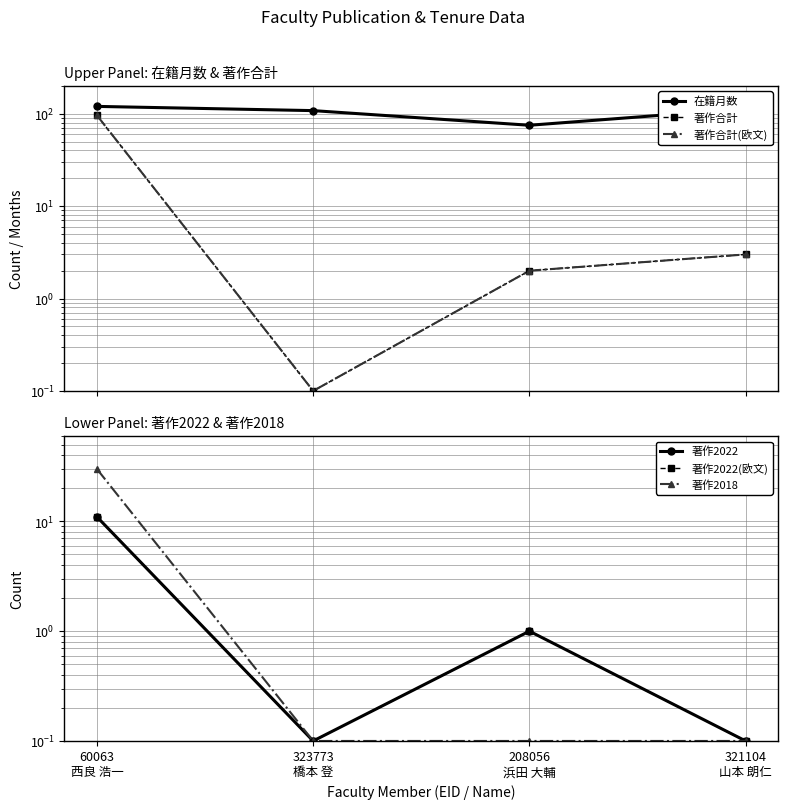

What is the maximum value for 著作2022?

11.0